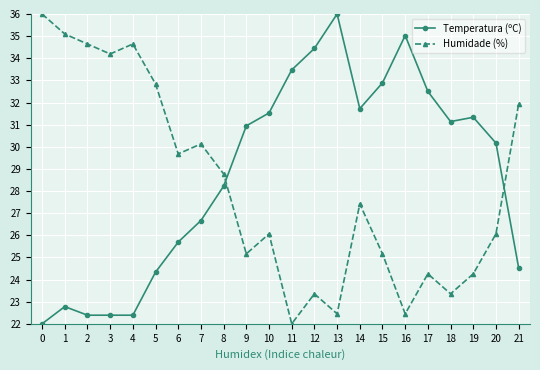

Which category has the highest value in the Temperatura (ºC) series?

13